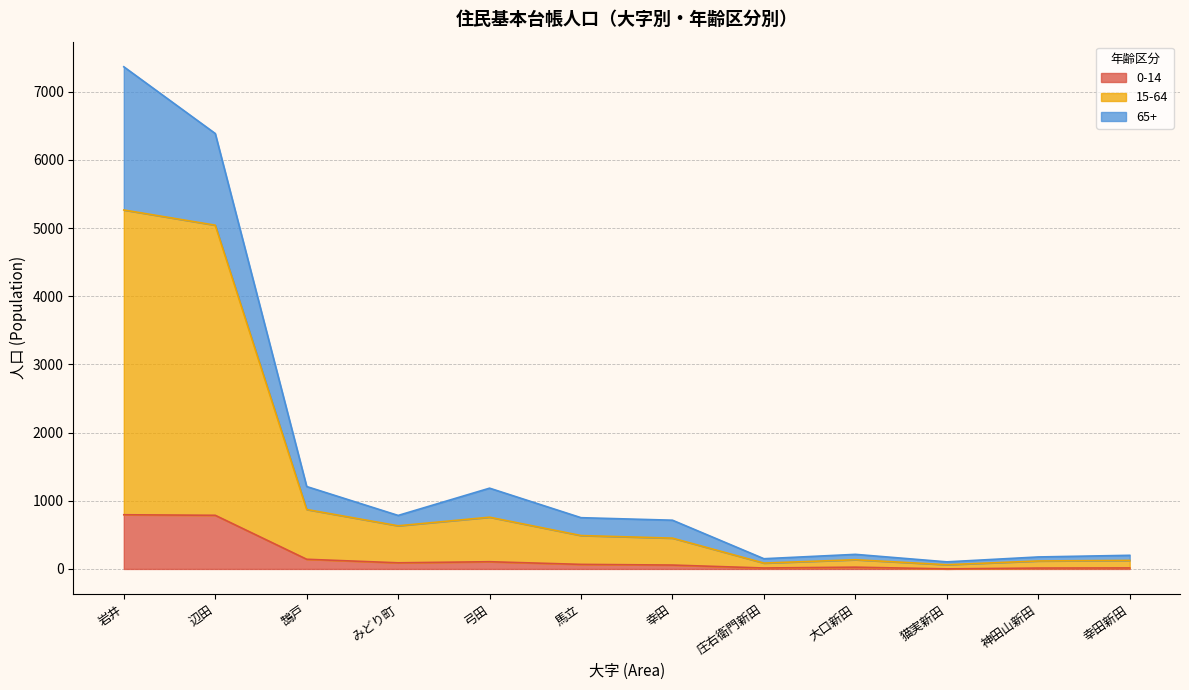

How many lines are shown in the chart?

3